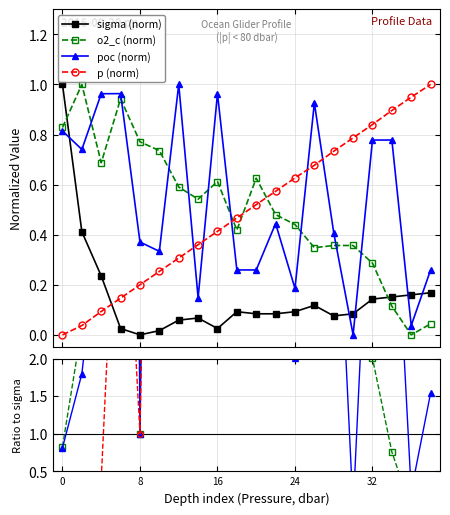

Which has a higher value, 8 or 10?

10